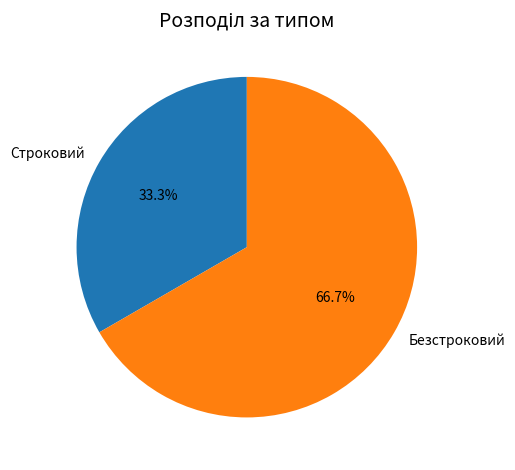

True or false: Строковий accounts for 33% of the total.

True